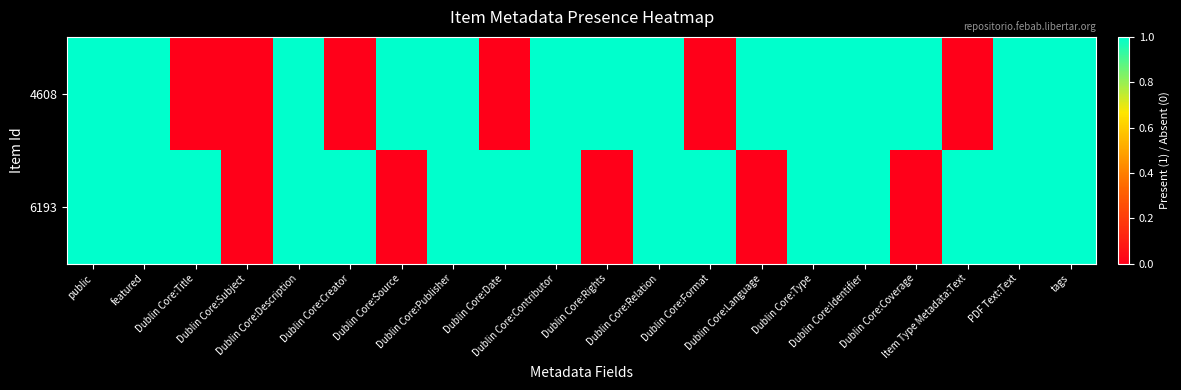

Which category has the highest value across all series?

public